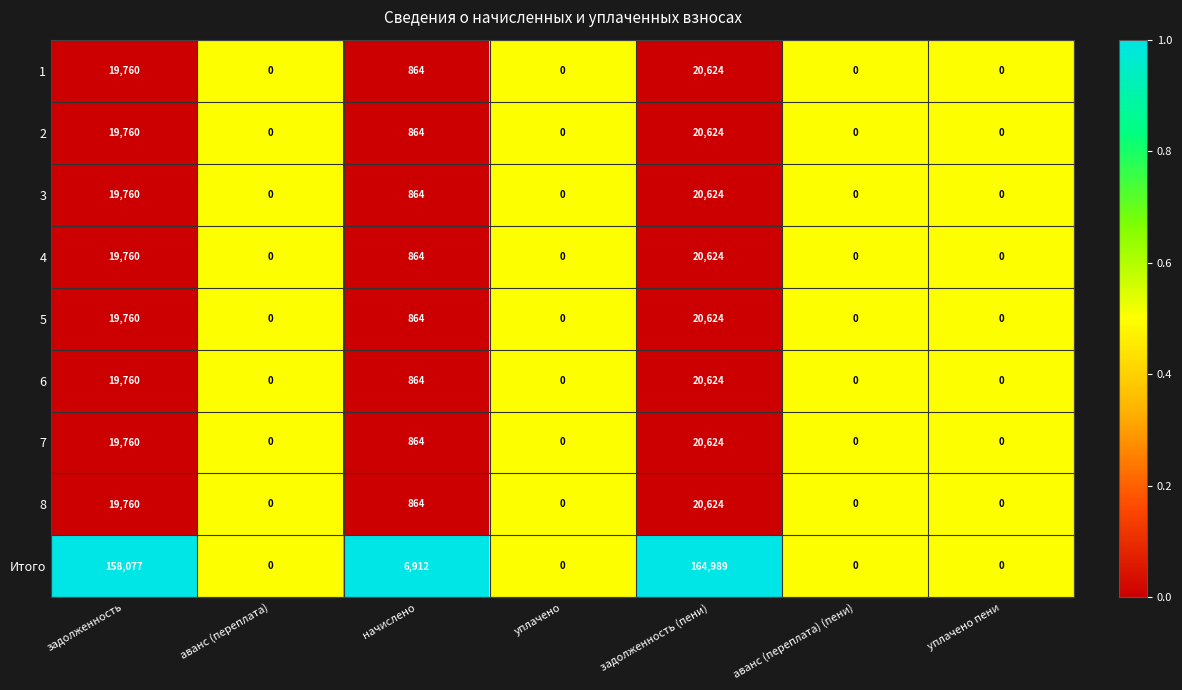

At which category is the sum across all series the highest?

задолженность (пени)